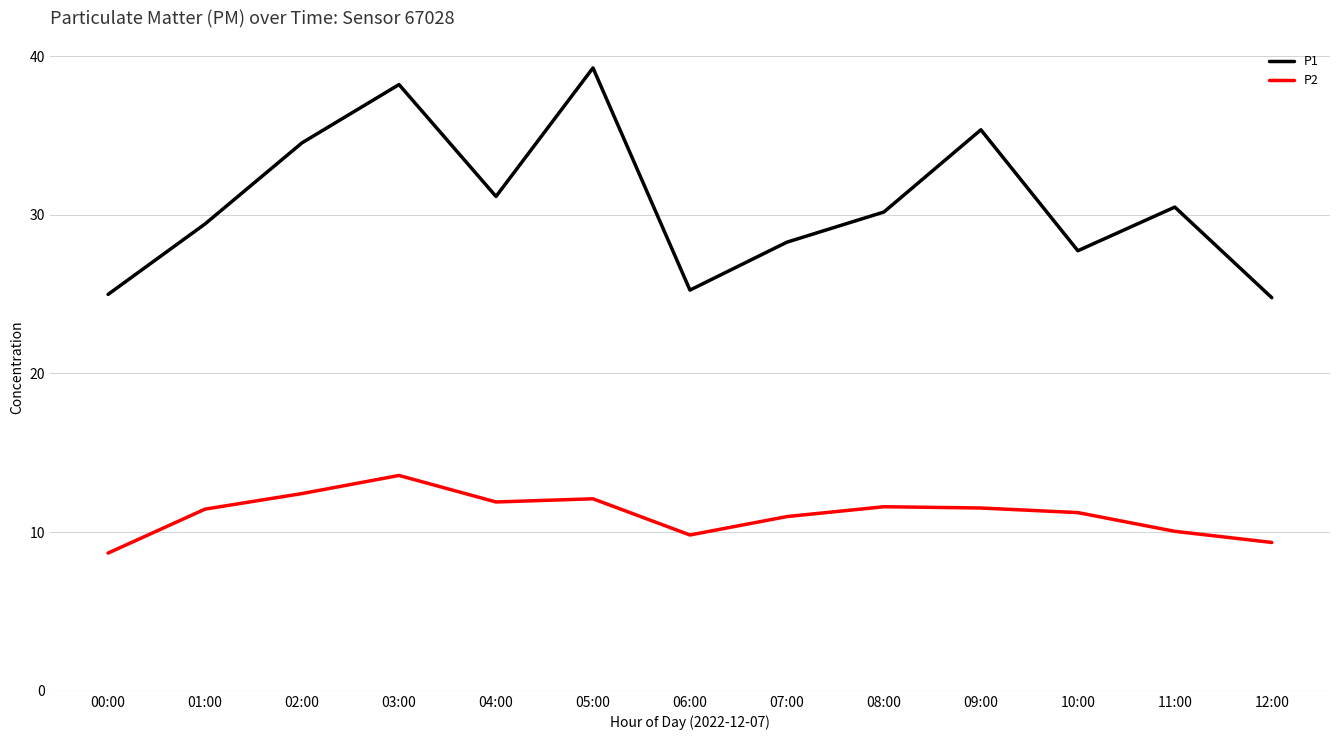

What position from the left is 01:00?

2